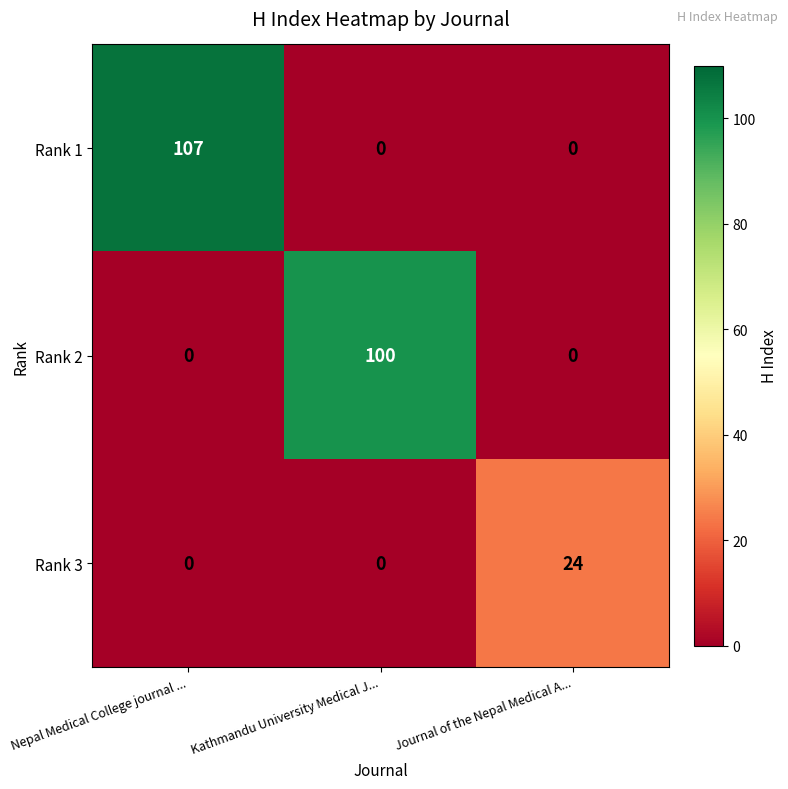

Which series has the largest total across all categories?

Rank 1